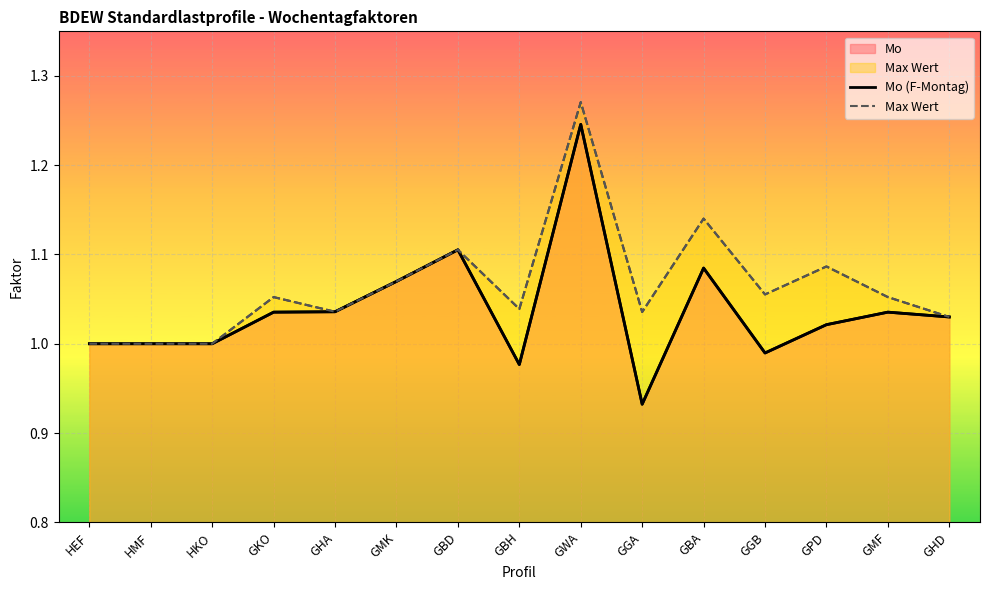

True or false: Mo (F-Montag) and Max Wert cross at least once.

False